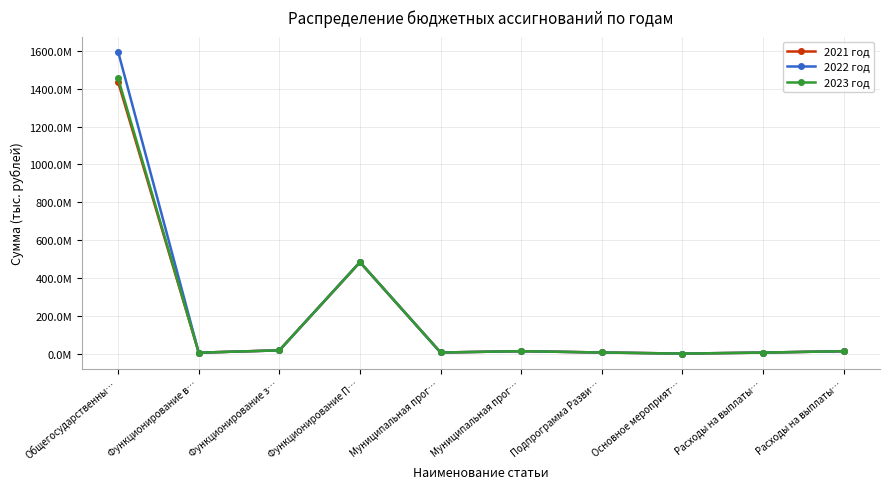

What is the sum of the 2022 год values at Функционирование в… and Муниципальная прог…?

11495000.0